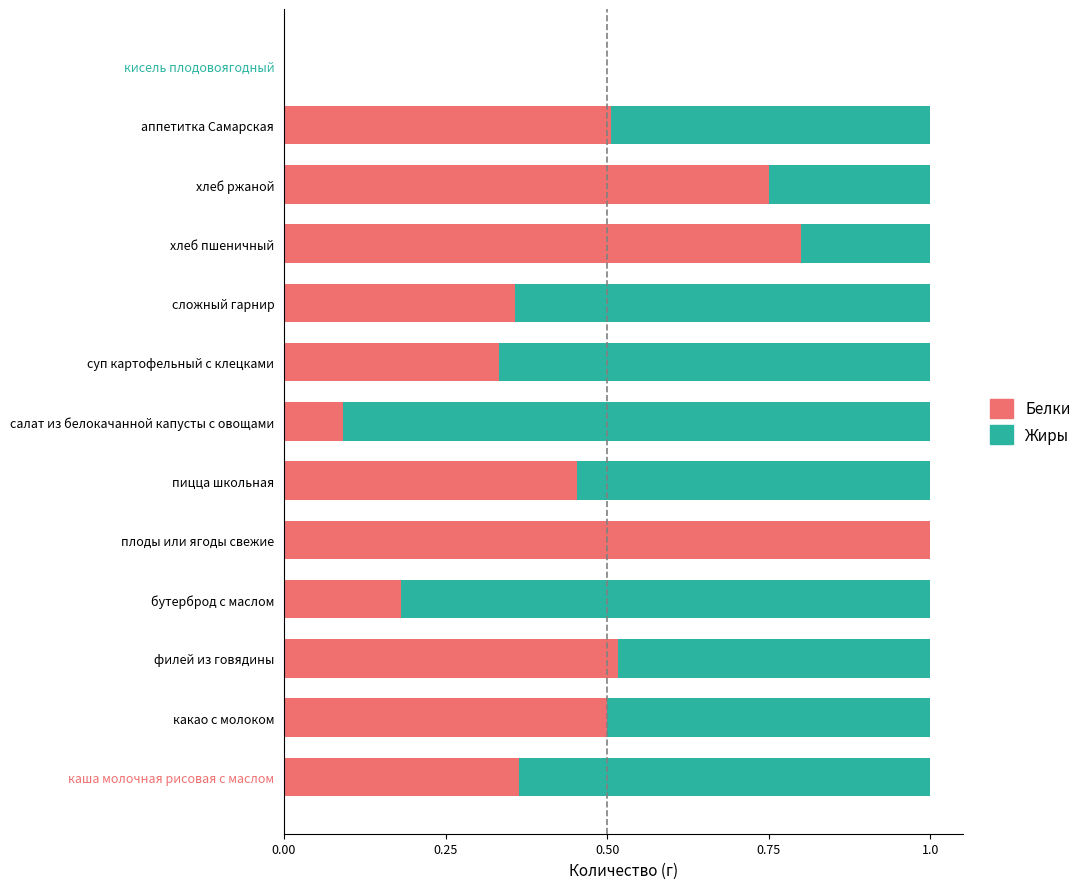

What is the total value across all series at хлеб пшеничный?

1.0